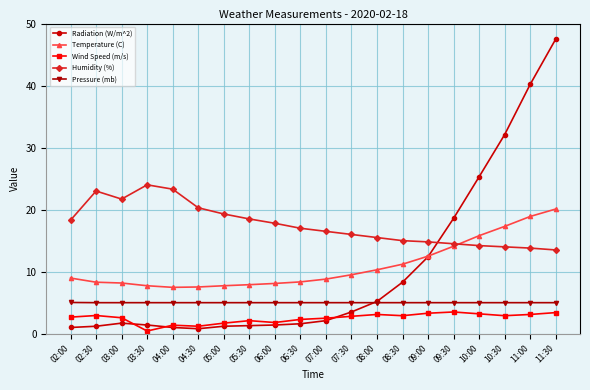

At 08:30, list the series in order from smallest to largest.

Wind Speed (m/s), Pressure (mb), Radiation (W/m^2), Temperature (C), Humidity (%)